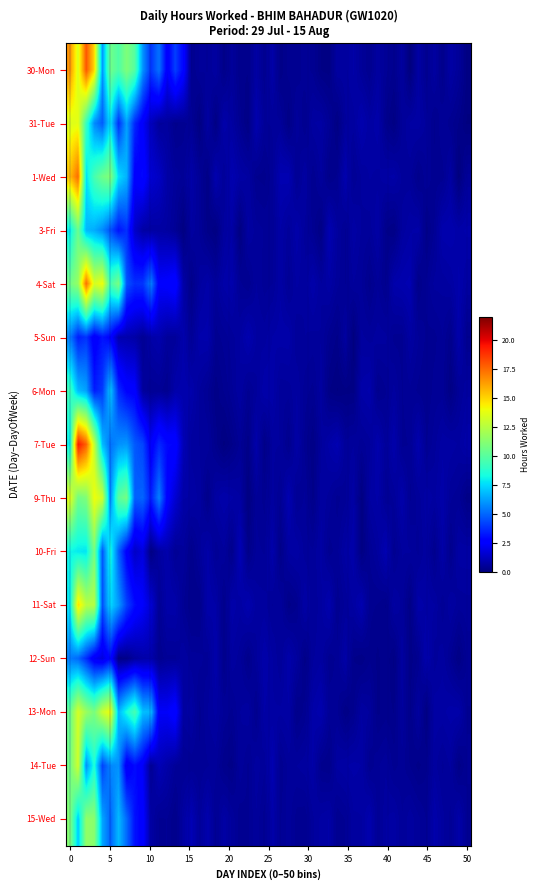

Which series has the widest spread of values?

30